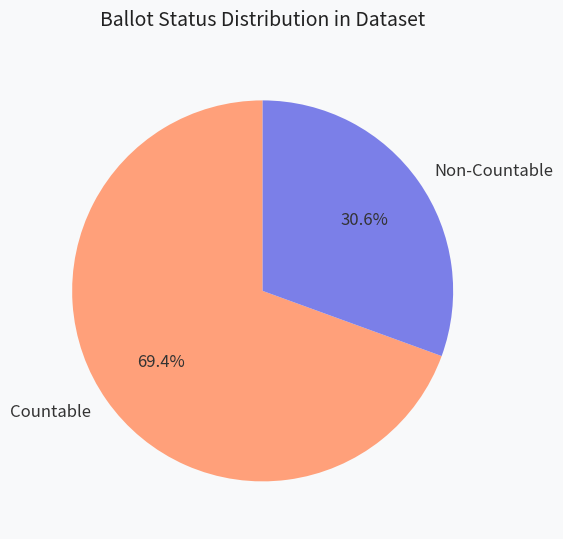

To the nearest percent, what is the average slice percentage?

50%